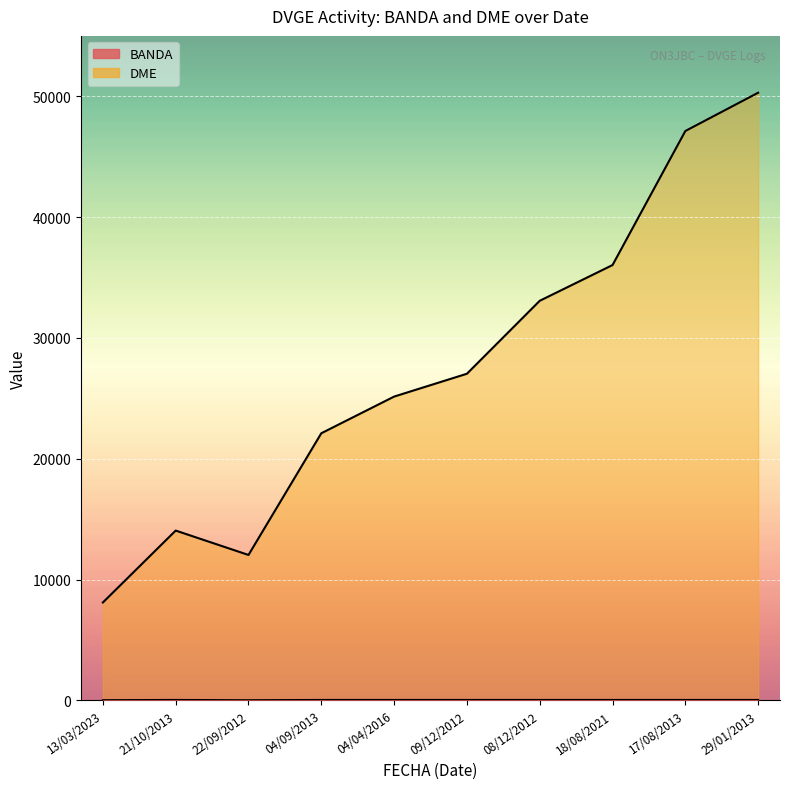

What is the label of the 10th point from the left?

29/01/2013